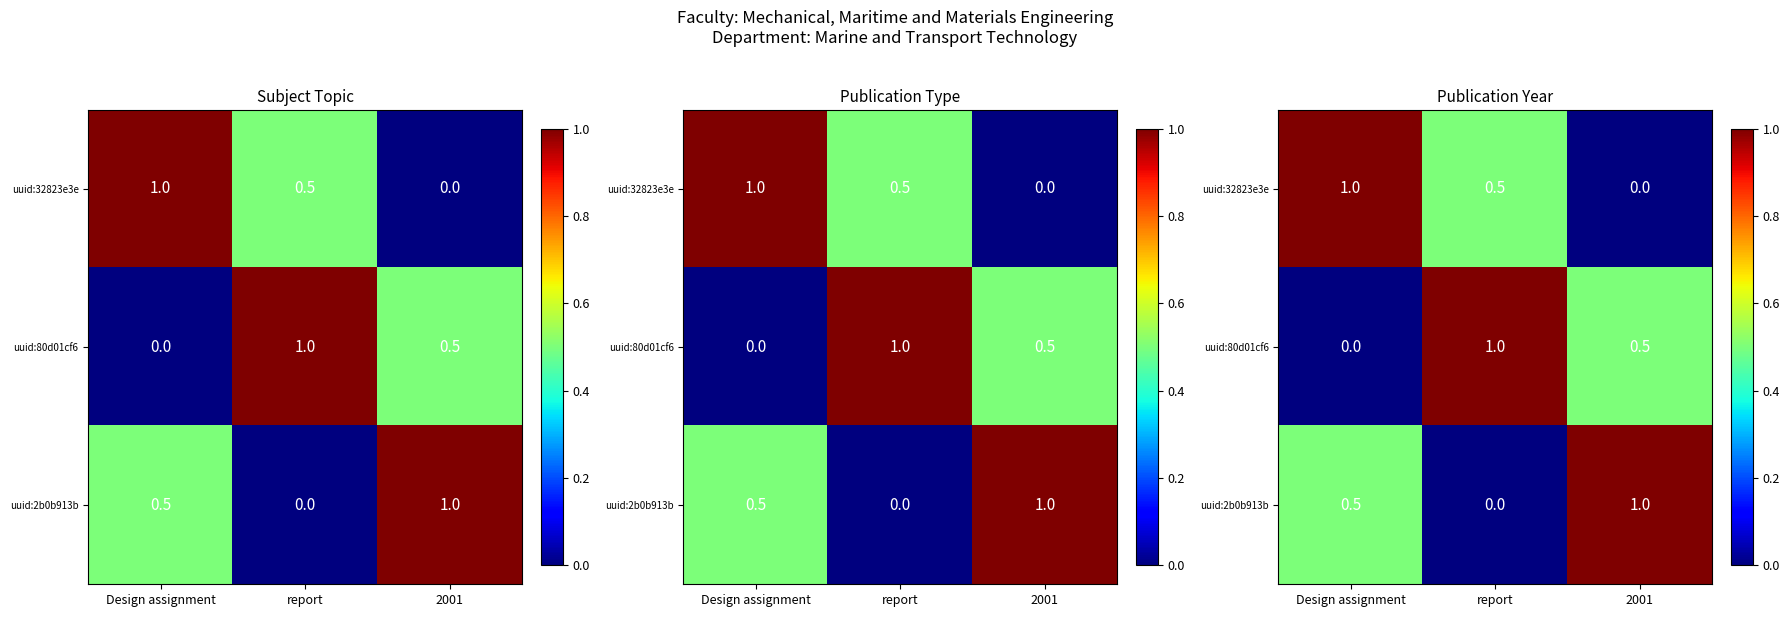

Between Design assignment and report, which series saw the biggest shift?

uuid:80d01cf6